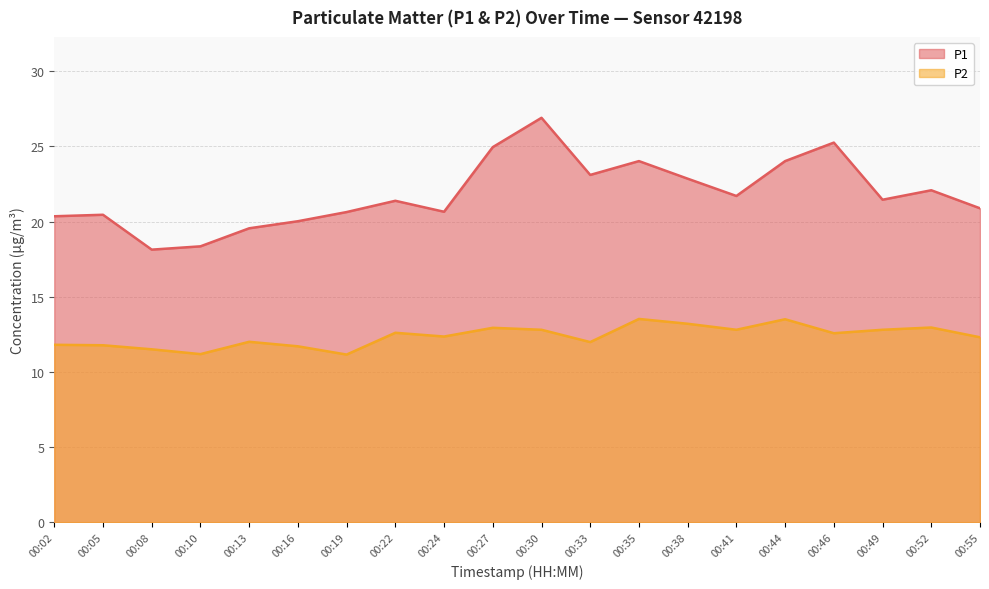

True or false: P1 has a value of 13.4 at 00:41.

False